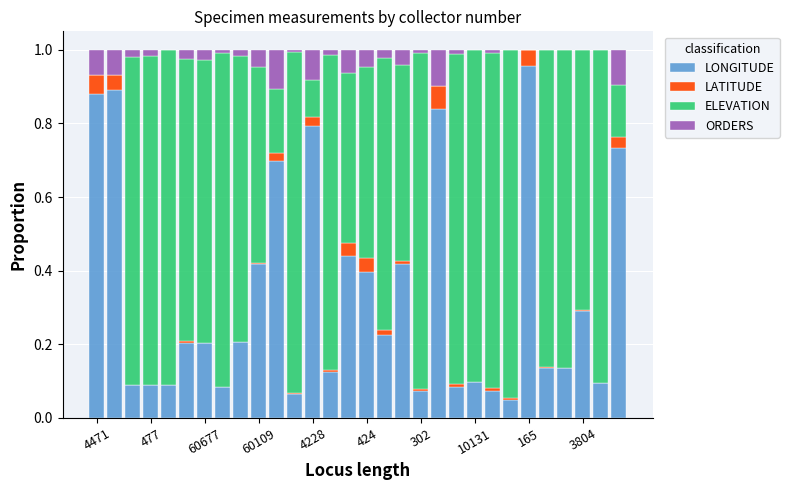

At which label does LONGITUDE reach its peak?

165